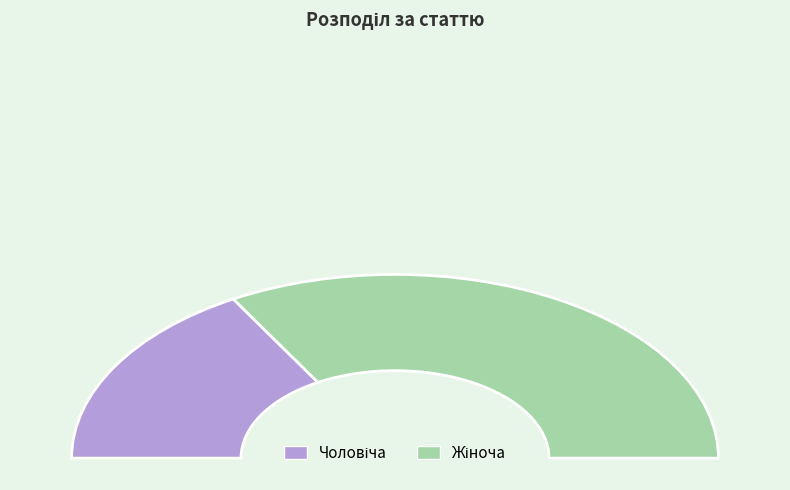

What is the smallest slice in the pie chart?

Чоловіча